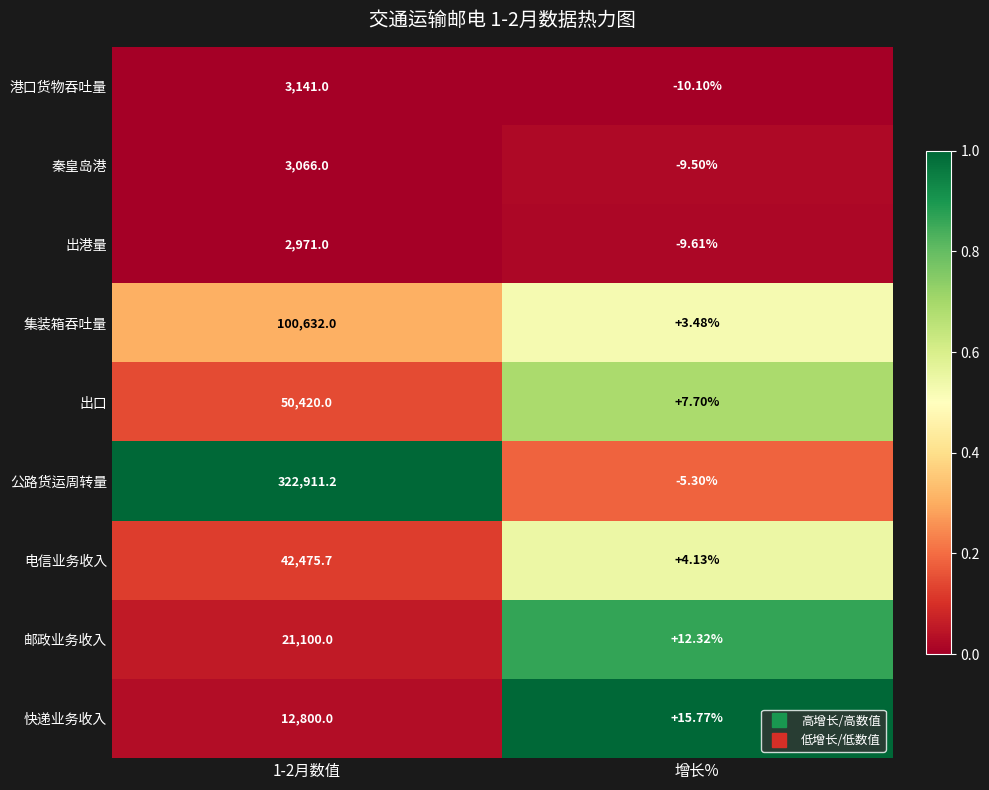

Which series changed the most between 1-2月数值 and 增长%?

公路货运周转量